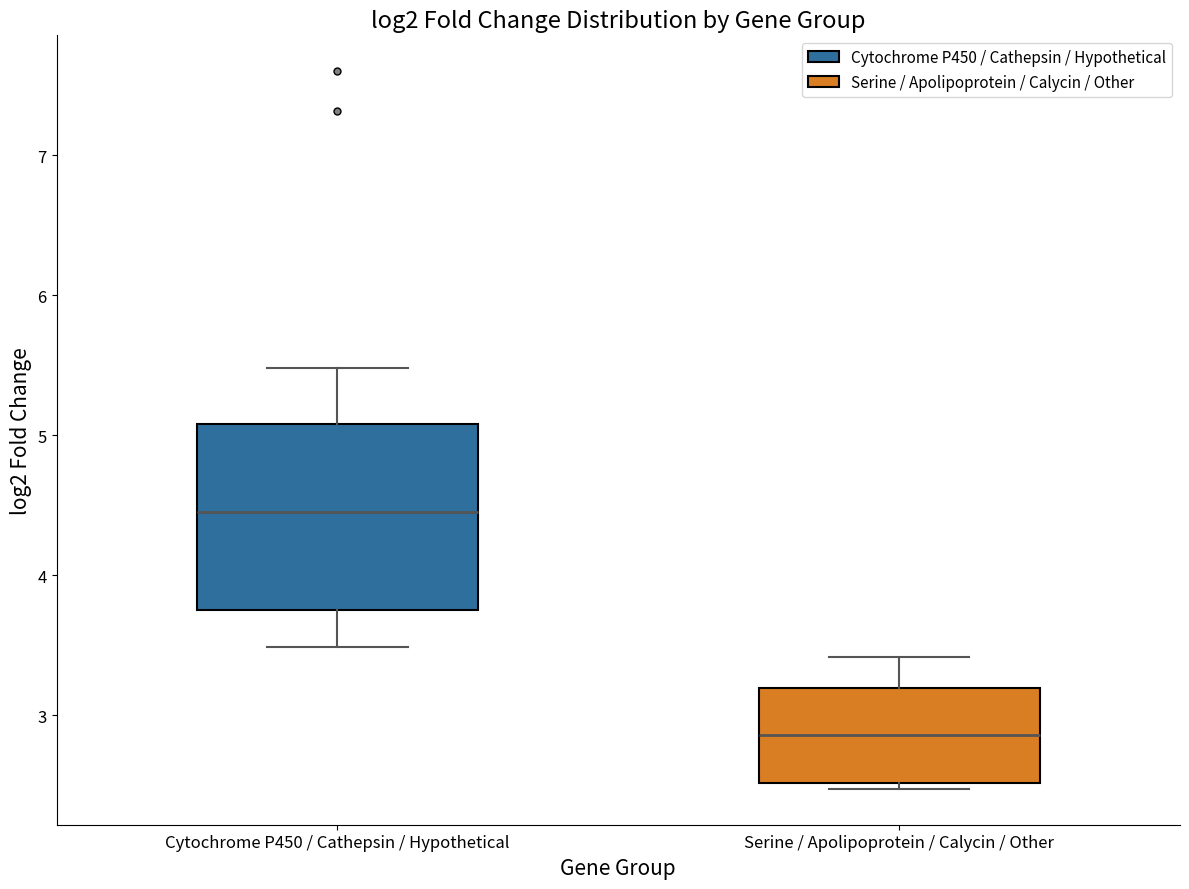

Which box's median line is the highest?

Cytochrome P450 / Cathepsin / Hypothetical